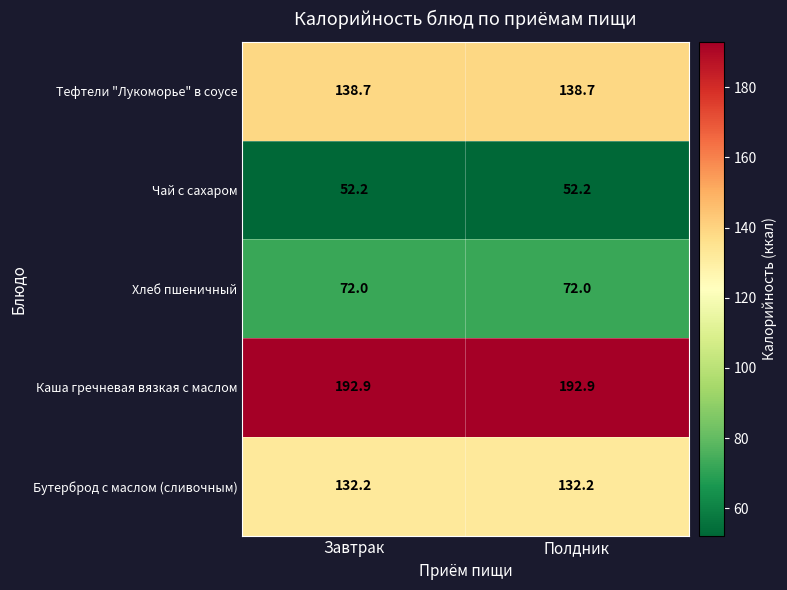

True or false: Тефтели "Лукоморье" в соусе has a value of 138.7 at Завтрак.

True